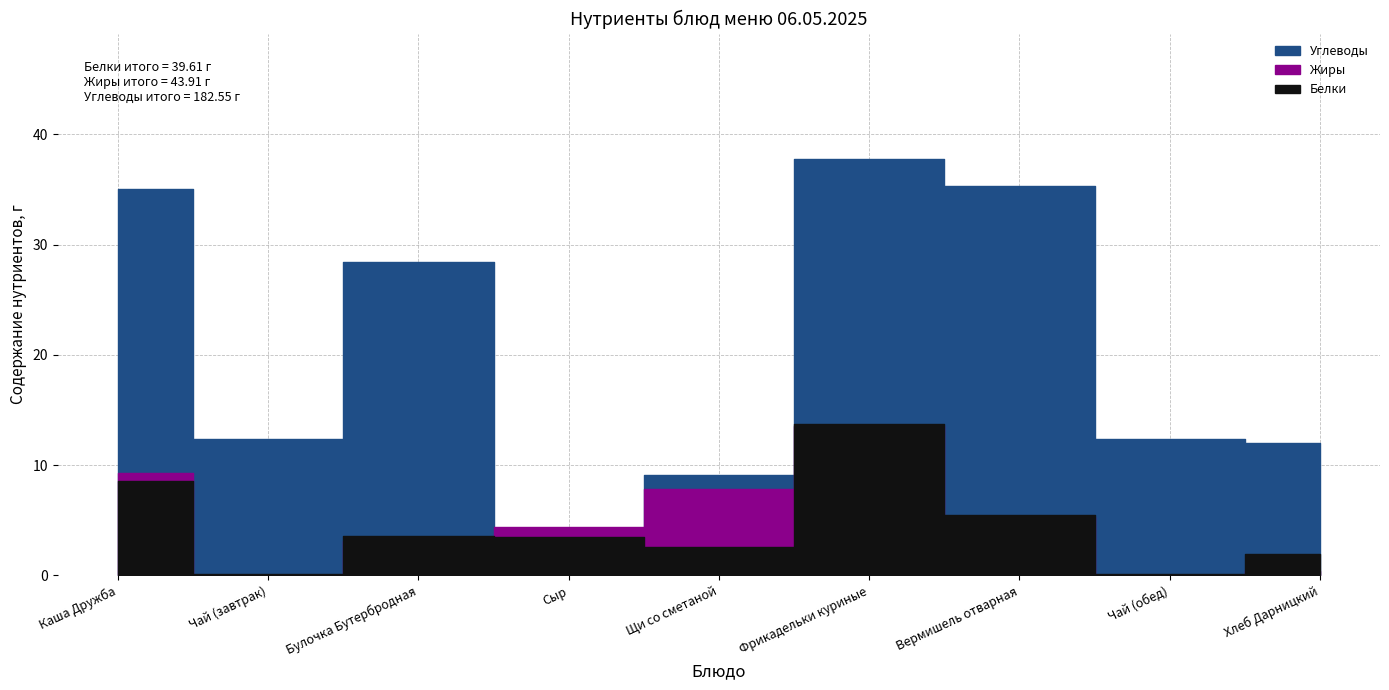

What position from the right is Фрикадельки куриные?

4